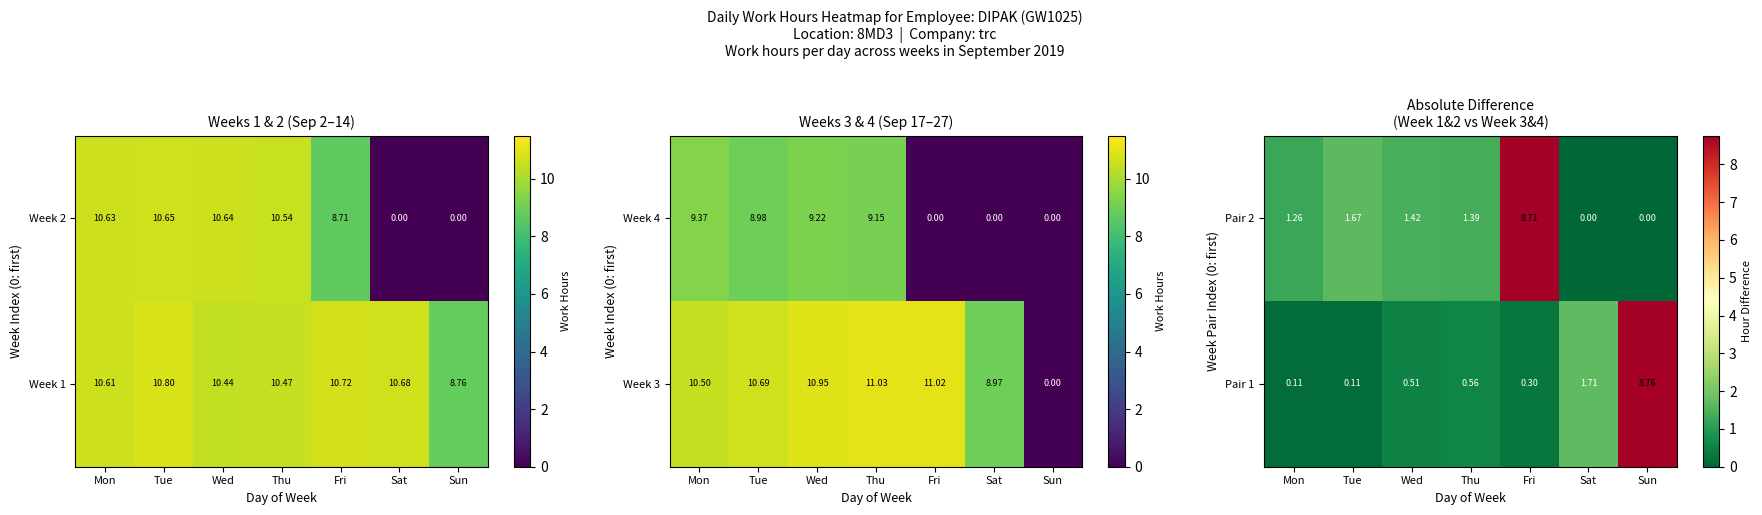

Is the value of Pair 1 at Sun greater than the value of Pair 2 at Tue?

Yes